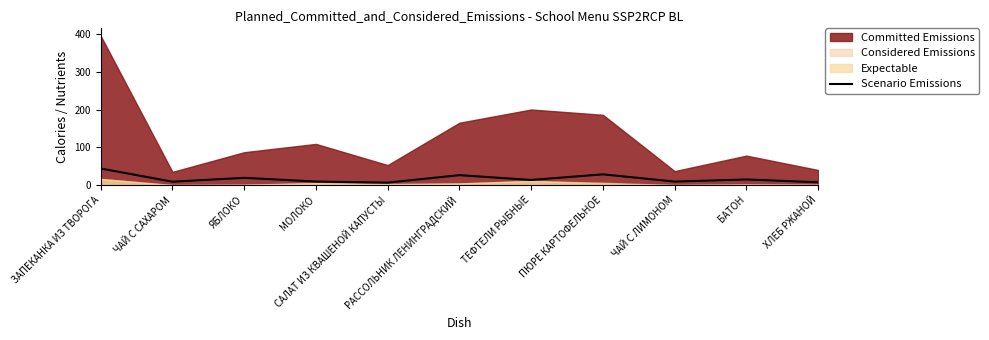

At which label does the data first exceed 13?

ЗАПЕКАНКА ИЗ ТВОРОГА